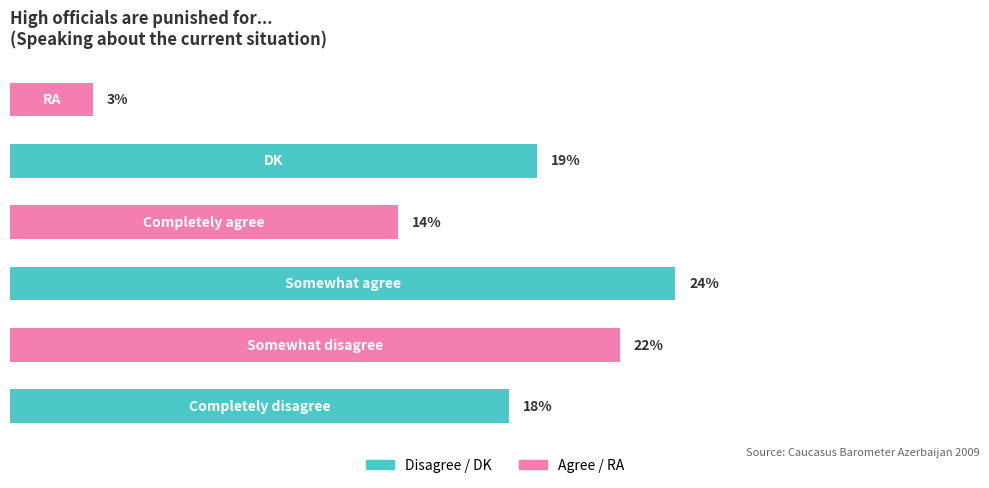

Are the bars horizontal?

Yes